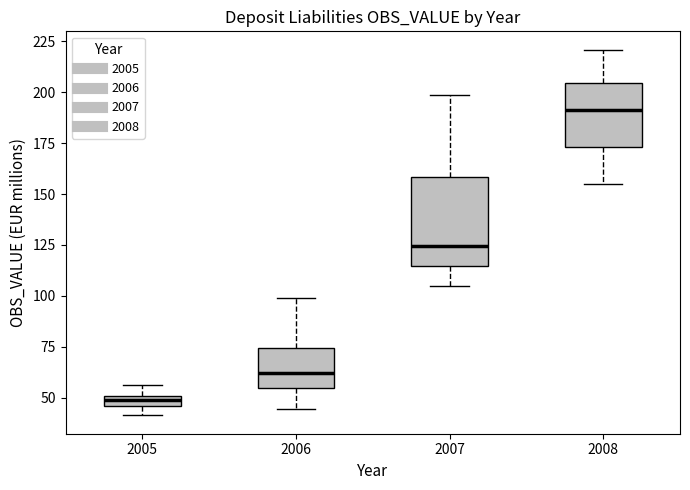

Which box is the tallest, from its lower edge to its upper edge?

2007